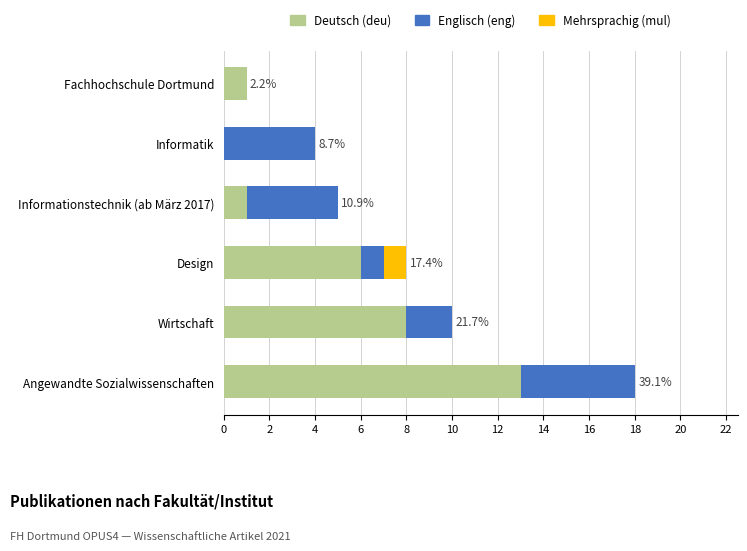

Is it true that Deutsch (deu) equals 6 at Design?

True